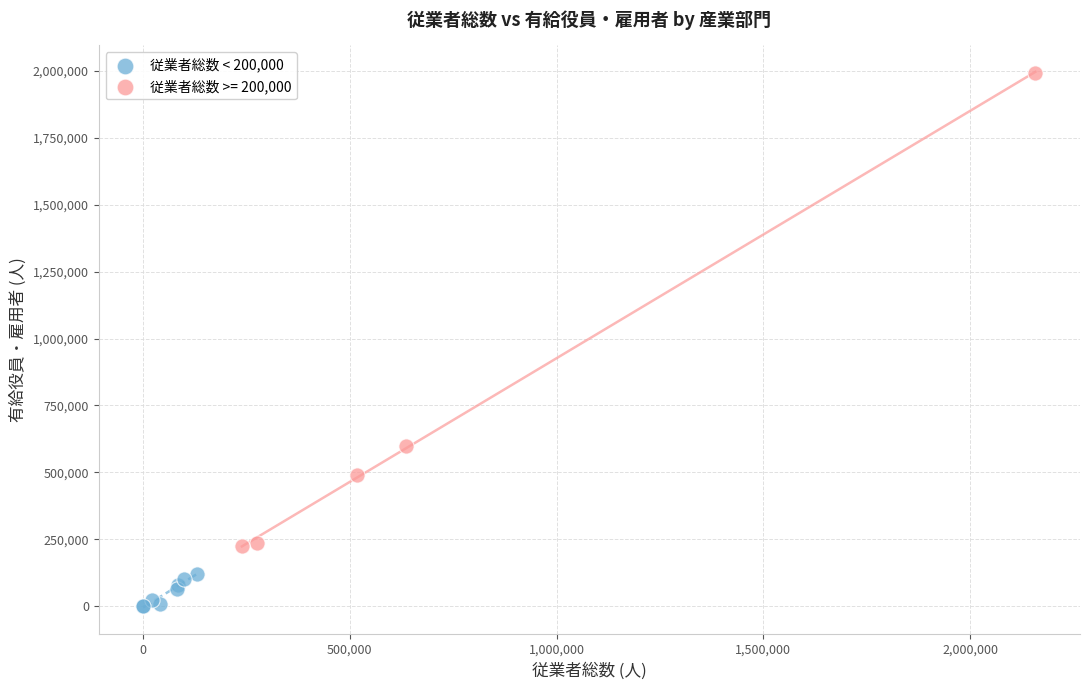

Which series contains the highest Y value?

従業者総数 >= 200,000